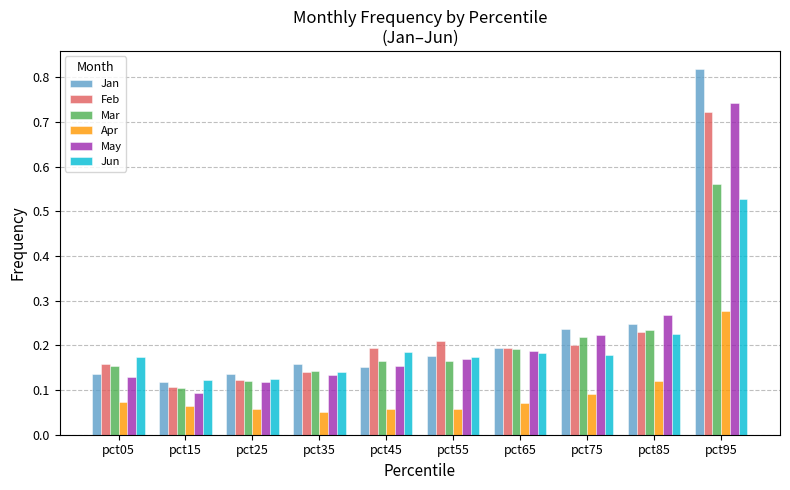

Between pct05 and pct55, which series saw the biggest shift?

Feb